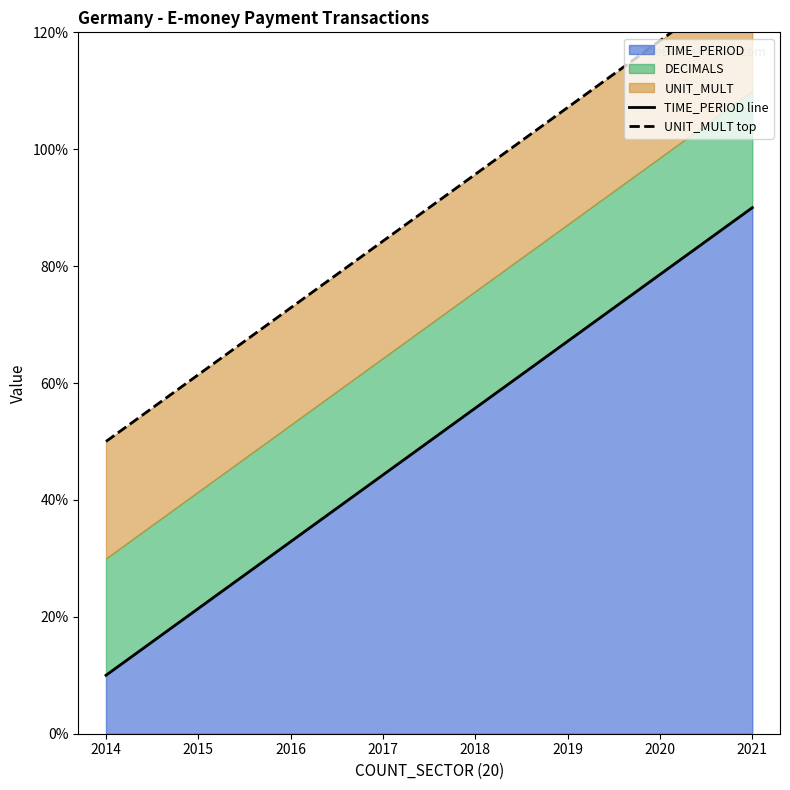

At which label does UNIT_MULT top reach its peak?

2021